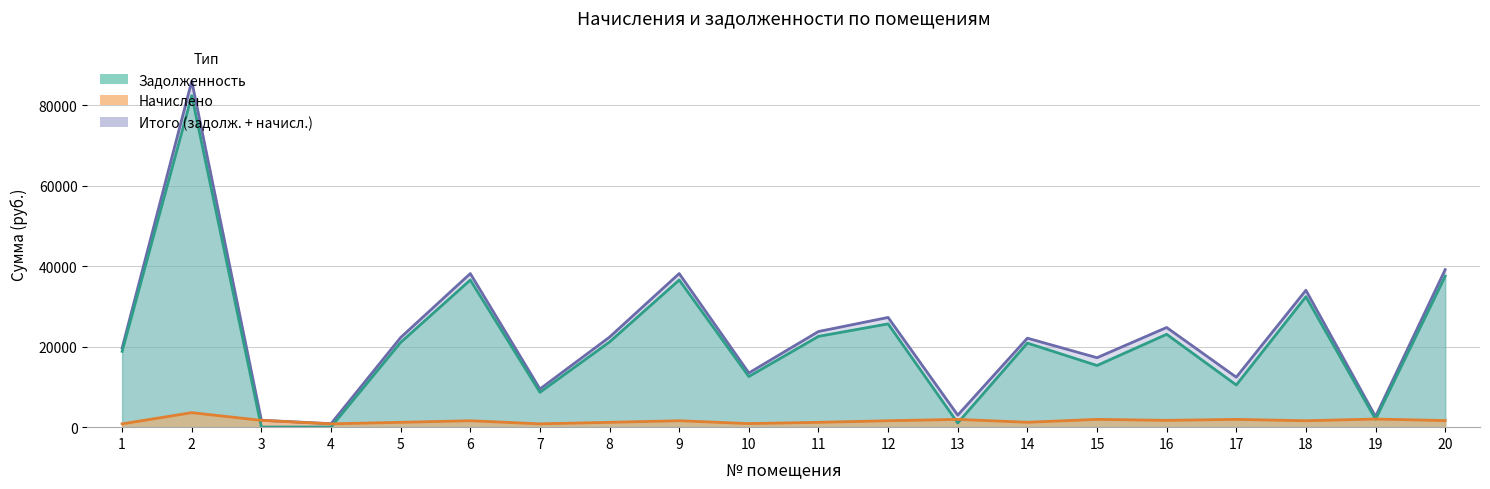

What is the lowest value of the itogo series?

865.0